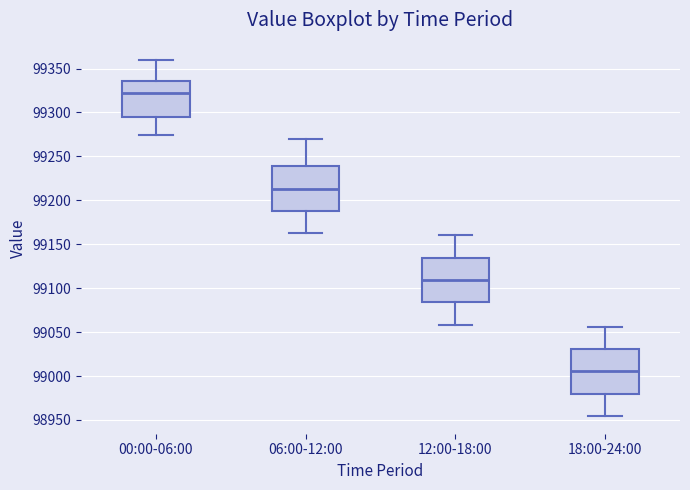

Where is the upper edge of the box for 06:00-12:00 on the y-axis? The values are not printed on the chart, so give them approximately, as read against the axis.

99240